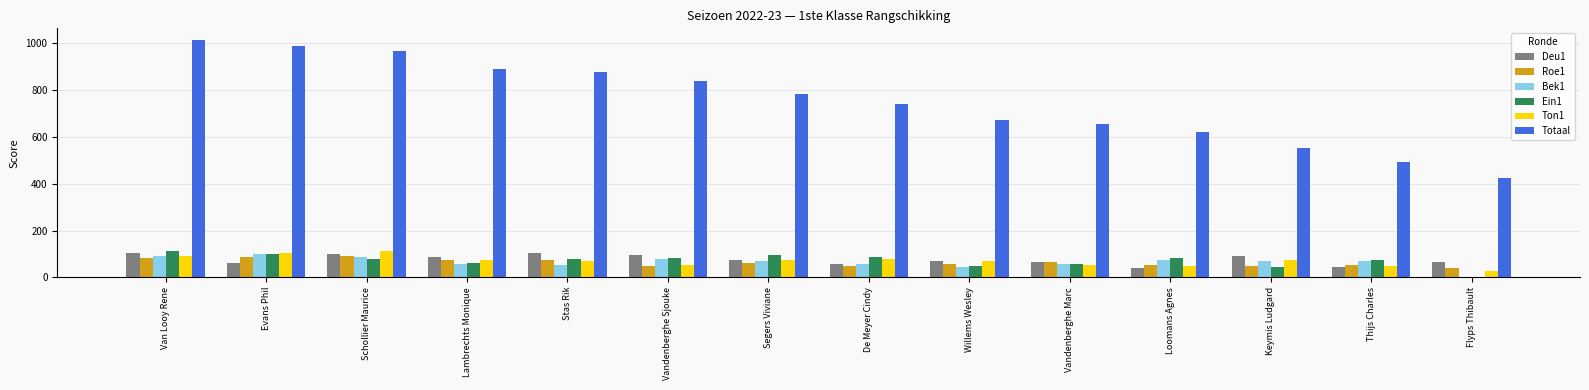

True or false: Ton1 has a value of 47 at Loomans Agnes.

True